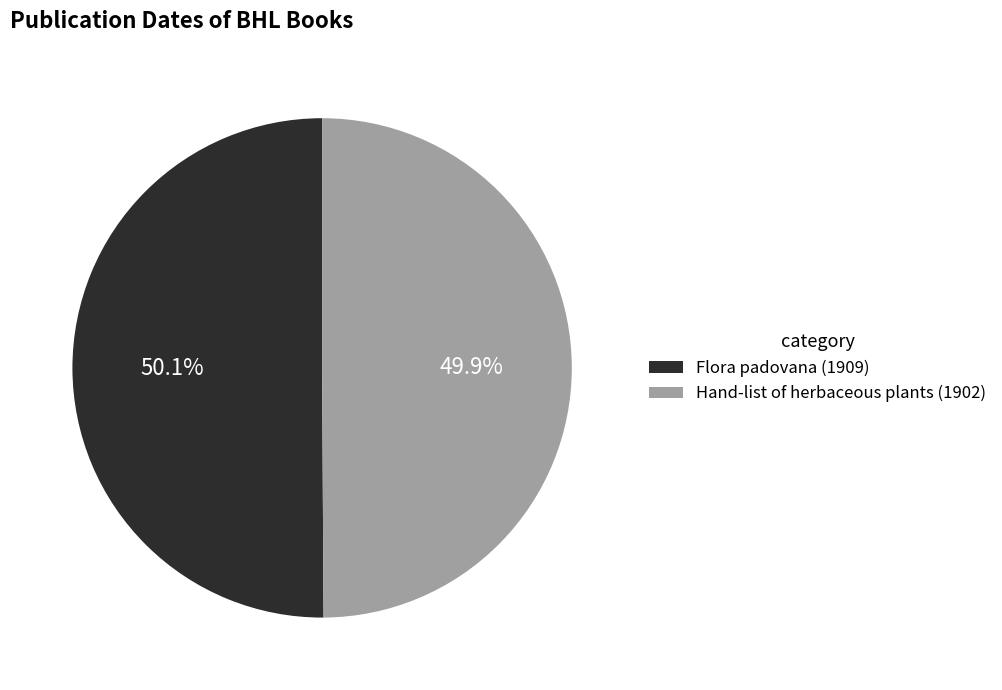

Is there any slice that represents more than half of the pie?

Yes